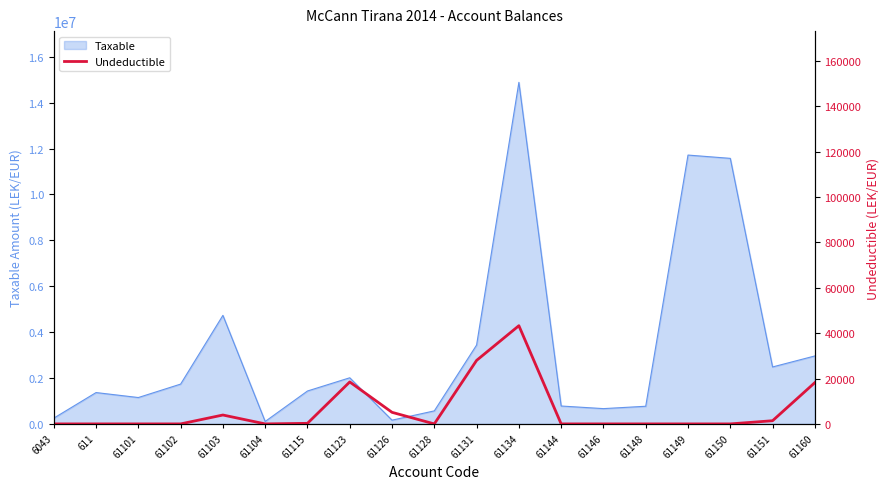

At which category does the data reach its first local peak?

61103